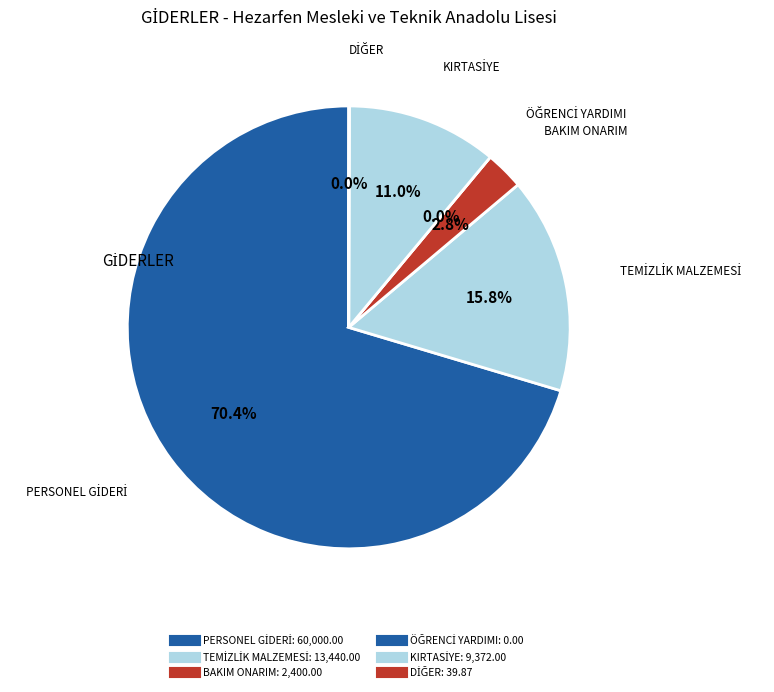

The ÖĞRENCİ YARDIMI slice represents 0% of the pie. True or false?

True